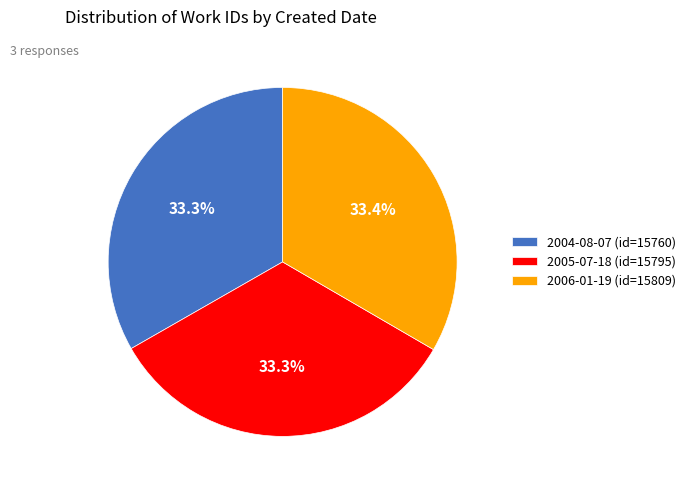

Is there any slice that represents more than half of the pie?

No